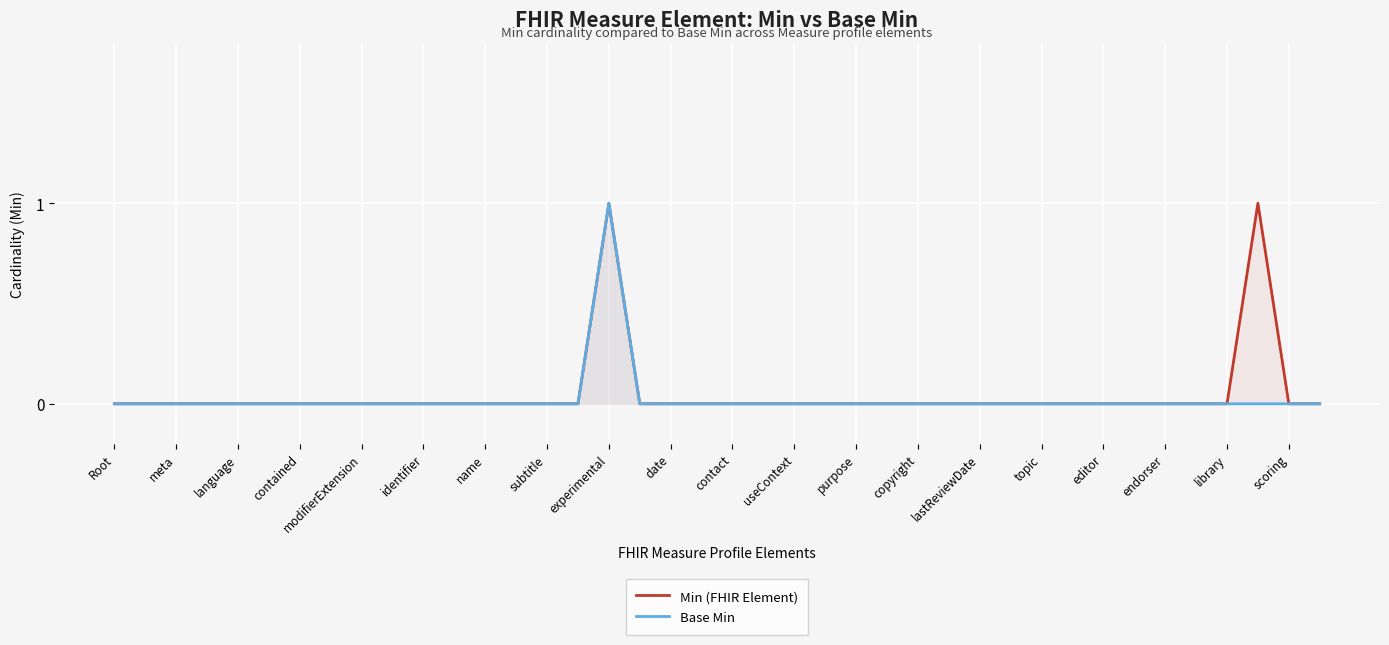

Reading right to left, extract all data points from this chart.

Min (FHIR Element): 0	0	1	0	0	0	0	0	0	0	0	0	0	0	0	0	0	0	0	0	0	0	0	1	0	0	0	0	0	0	0	0	0	0	0	0	0	0	0	0
Base Min: 0	0	0	0	0	0	0	0	0	0	0	0	0	0	0	0	0	0	0	0	0	0	0	1	0	0	0	0	0	0	0	0	0	0	0	0	0	0	0	0